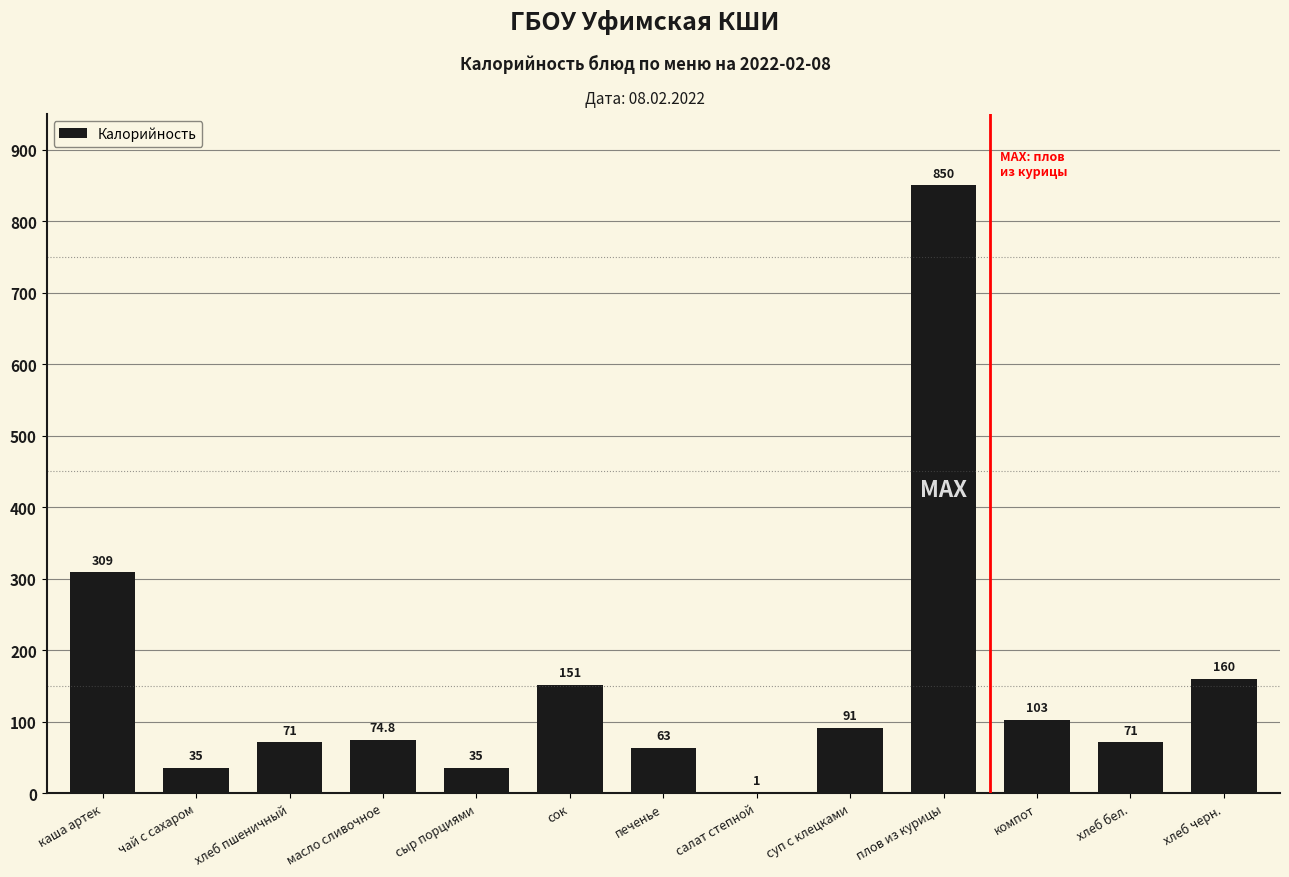

The value at каша артек is 309.0. True or false?

True